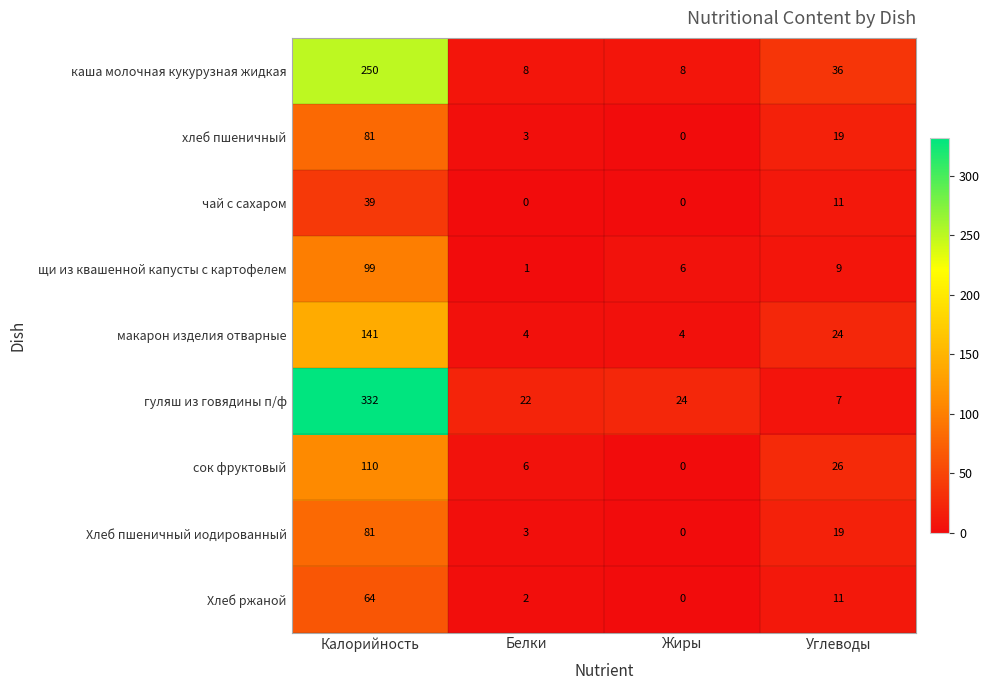

What is the difference between the second highest and second lowest values in the Хлеб ржаной series?

9